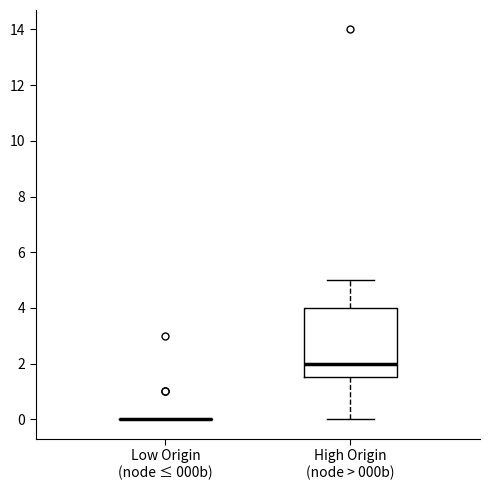

Which box is the tallest, from its lower edge to its upper edge?

High Origin (node > 000b)